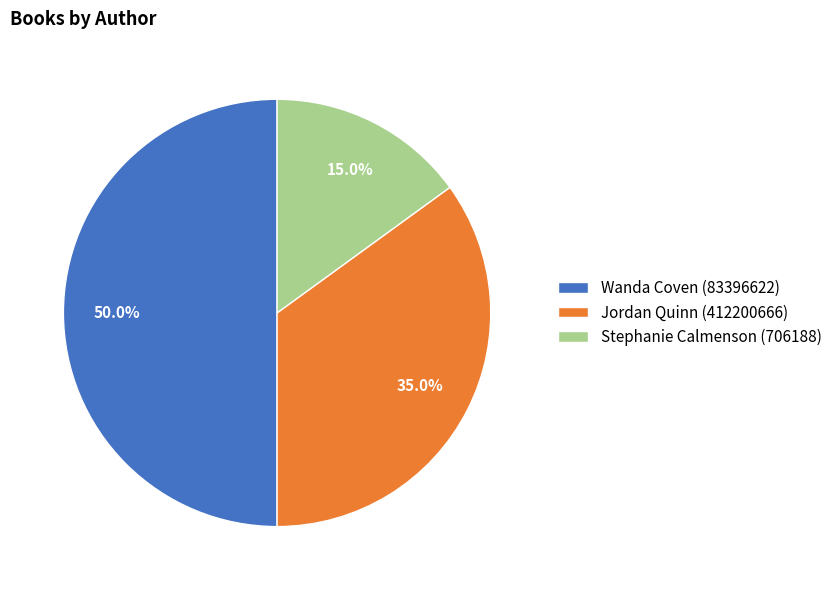

The Stephanie Calmenson (706188) slice represents 15% of the pie. True or false?

True